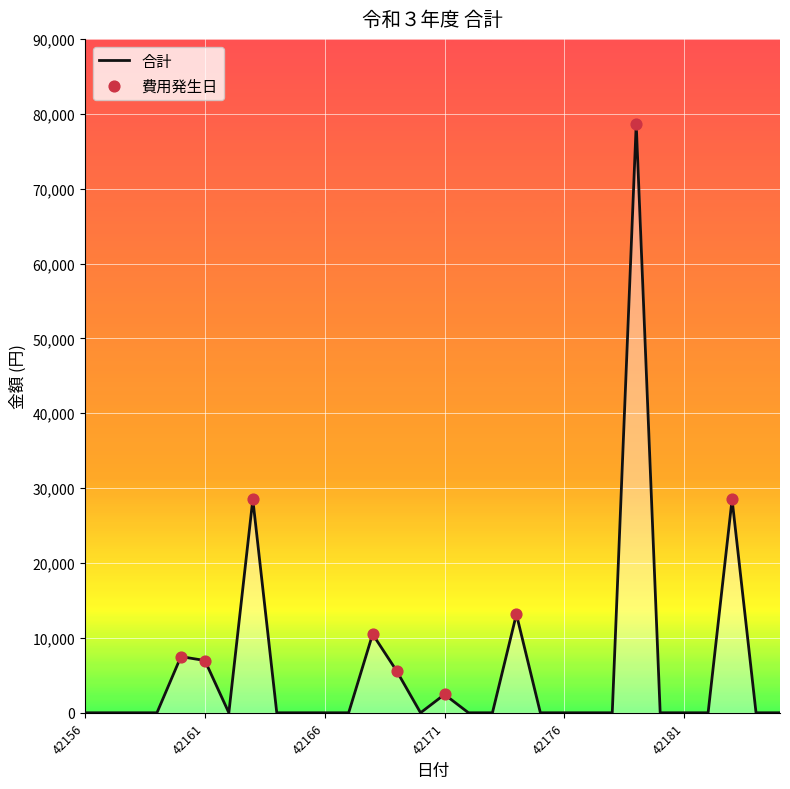

What is the difference between the maximum and minimum values?

78650